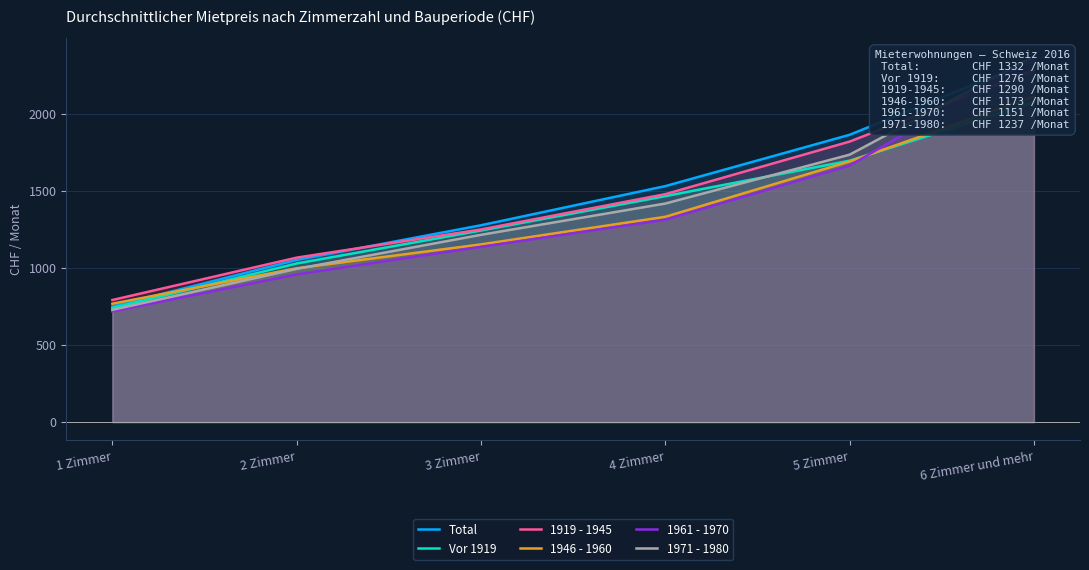

Between which two adjacent categories do 1971 - 1980 and 1946 - 1960 first intersect?

2 Zimmer and 3 Zimmer